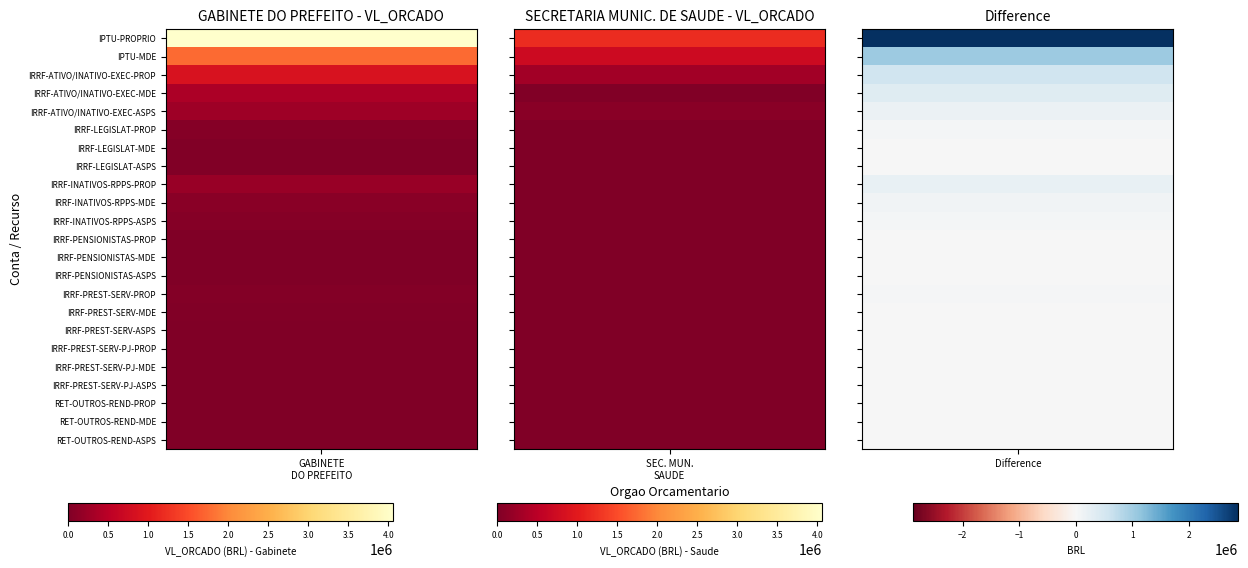

What is the difference between the maximum and minimum values in the SECRETARIA MUNIC. DE SAUDE series?

1190000.0